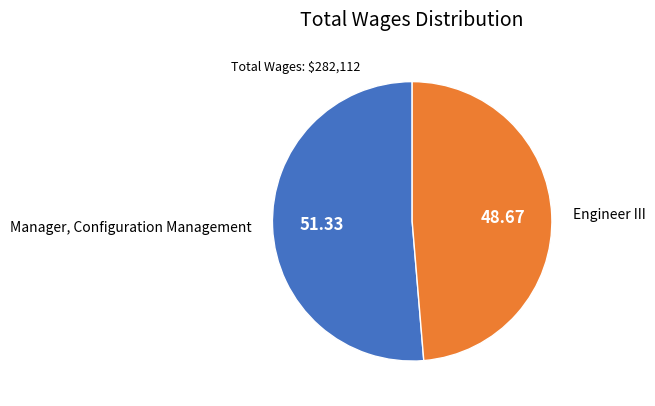

Which slice is the smallest?

Engineer III